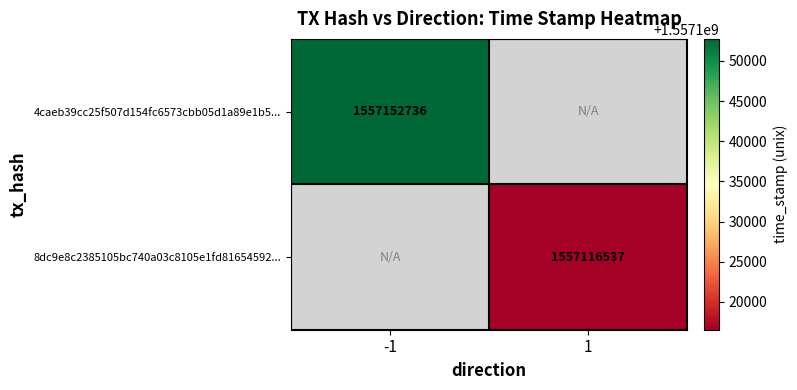

Is it true that 4caeb39cc25f507d154fc6573cbb05d1a89e1b5... equals 562394615.7 at -1?

False